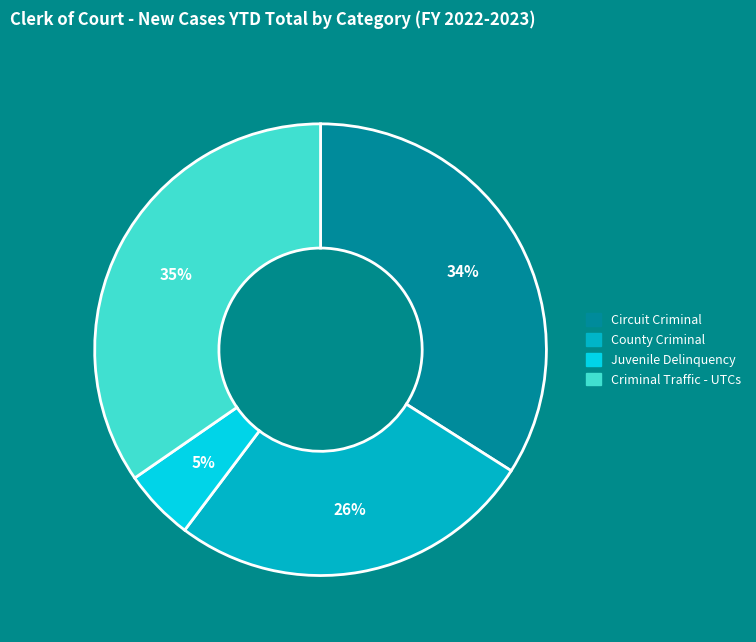

Is there any slice that represents more than half of the pie?

No